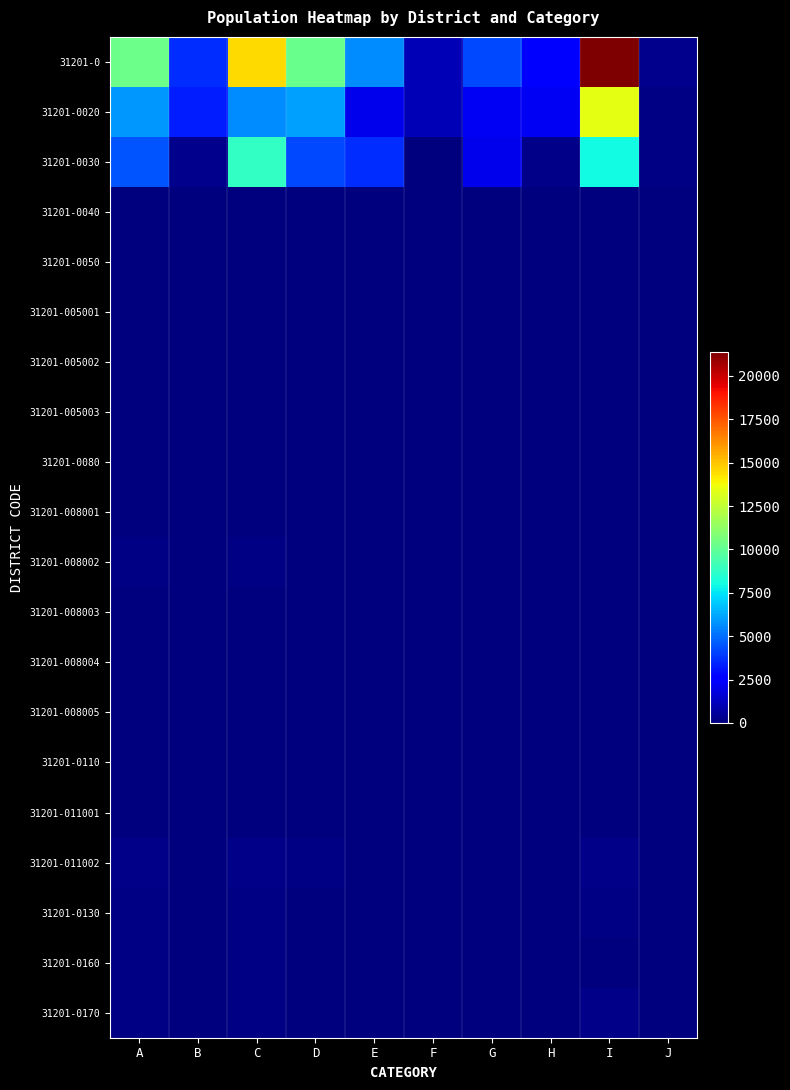

At which category is the sum across all series the highest?

I